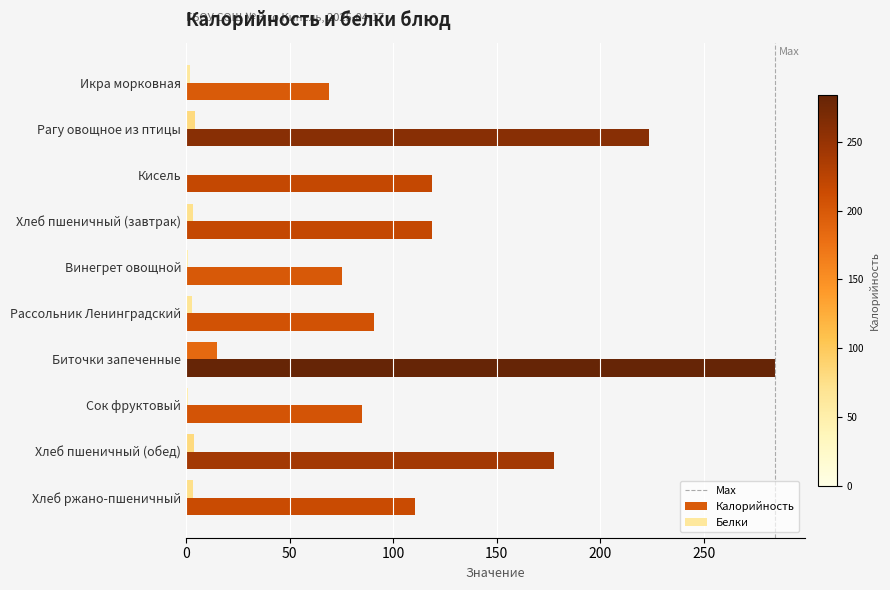

Is the value of Калорийность at Кисель greater than the value of Белки at Рассольник Ленинградский?

Yes